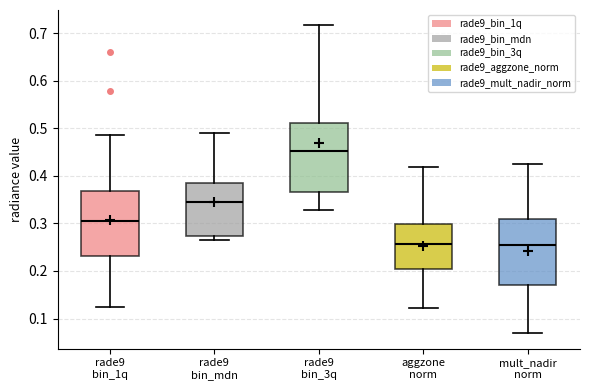

Reading left to right, read every box against the y-axis: the position of its median line, the range the box covers, and the ends of its whiskers. The values are not printed on the chart, so give them approximately, as read against the axis.

rade9 bin_1q: median 0.31, box 0.23 to 0.37, whiskers 0.13 to 0.49
rade9 bin_mdn: median 0.34, box 0.27 to 0.39, whiskers 0.27 (just below the box's lower edge) to 0.49
rade9 bin_3q: median 0.45, box 0.37 to 0.51, whiskers 0.33 to 0.72
aggzone norm: median 0.26, box 0.20 to 0.30, whiskers 0.12 to 0.42
mult_nadir norm: median 0.26, box 0.17 to 0.31, whiskers 0.07 to 0.42